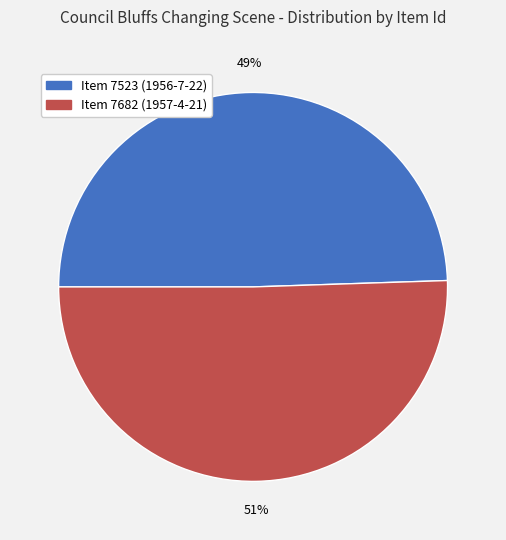

To the nearest percent, what is the combined percentage of Item 7523 (1956-7-22) and Item 7682 (1957-4-21)?

100%